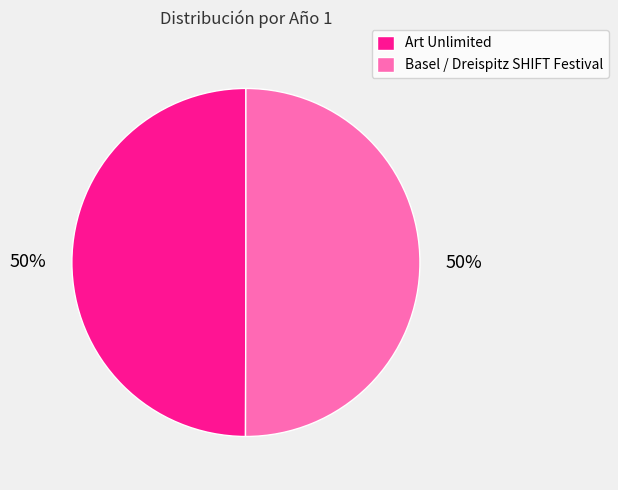

Is the sum of Art Unlimited and Basel / Dreispitz SHIFT Festival greater than half?

Yes